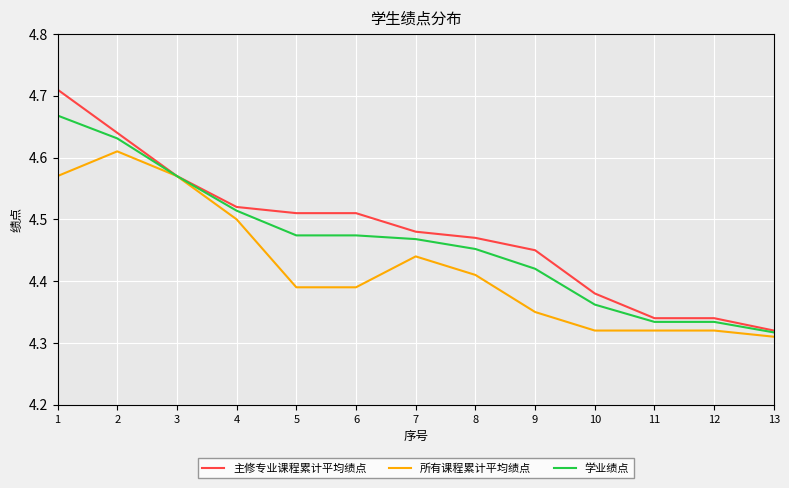

Between 1 and 13, which series saw the biggest shift?

主修专业课程累计平均绩点